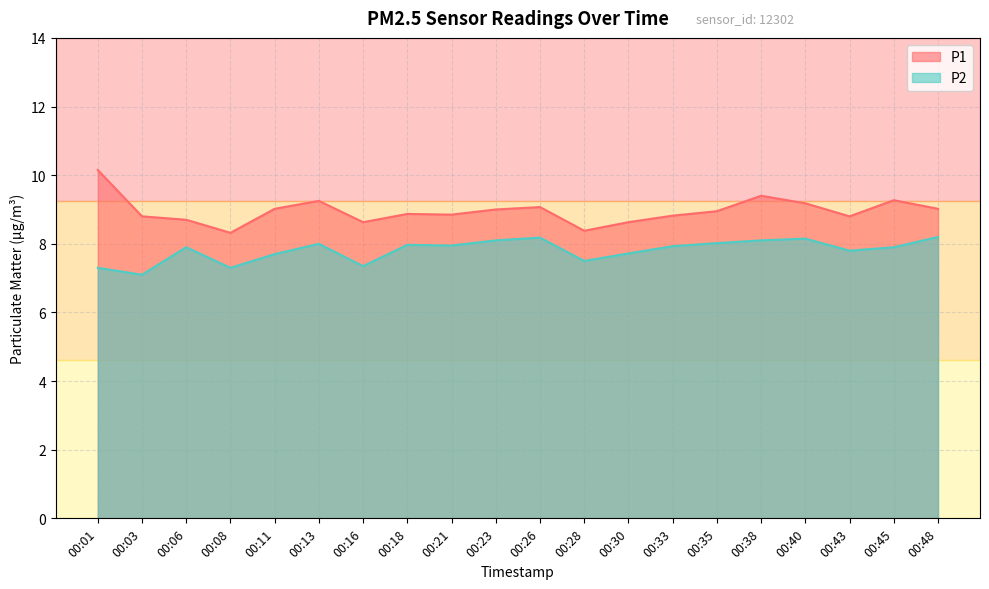

At which category is the sum across all series the highest?

00:38